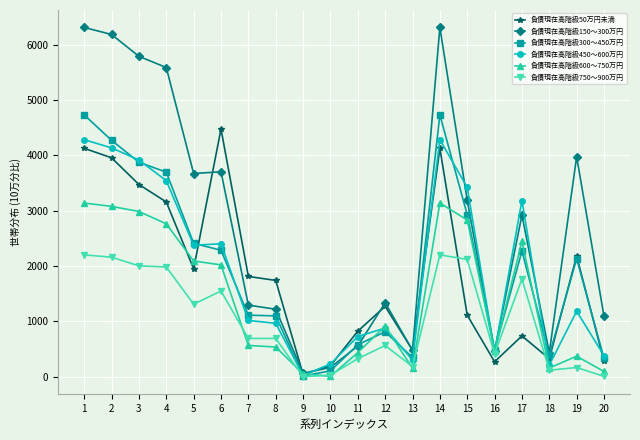

Is this an area chart (filled region under the line)?

No